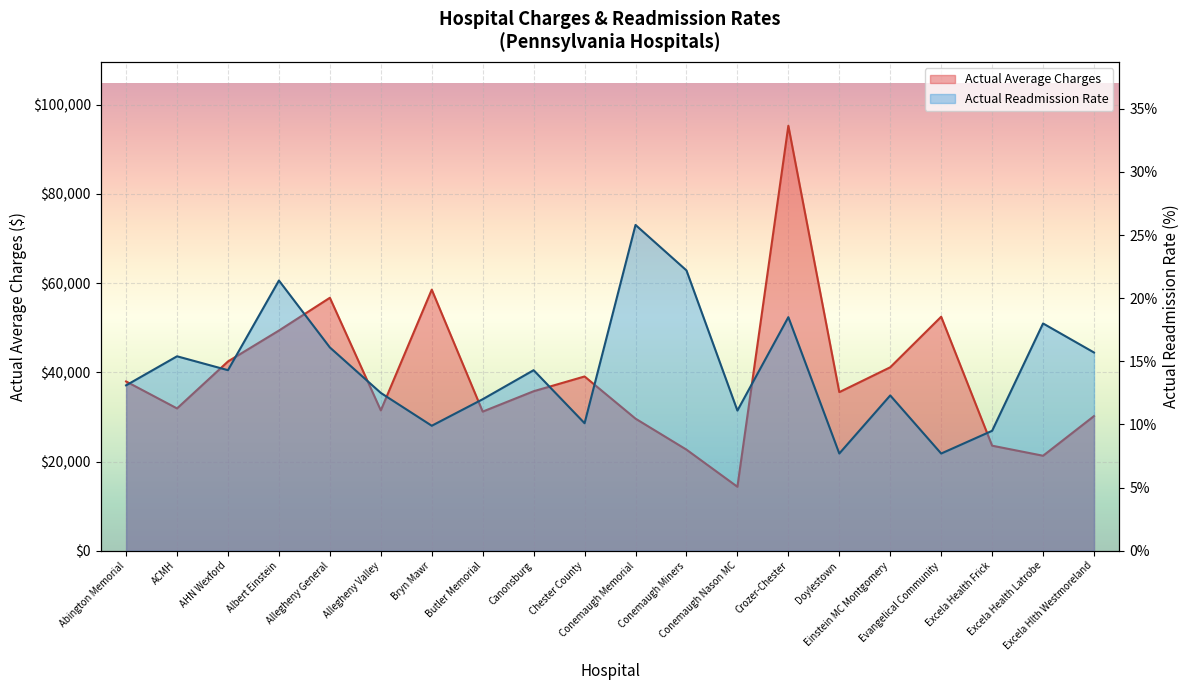

List the series in order of their peak value, highest first.

Actual Average Charges, Actual Readmission Rate